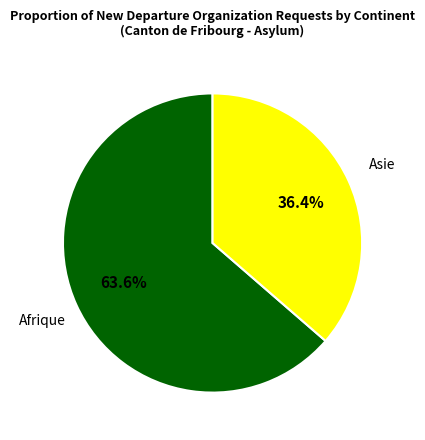

What is the largest slice in the pie chart?

Afrique